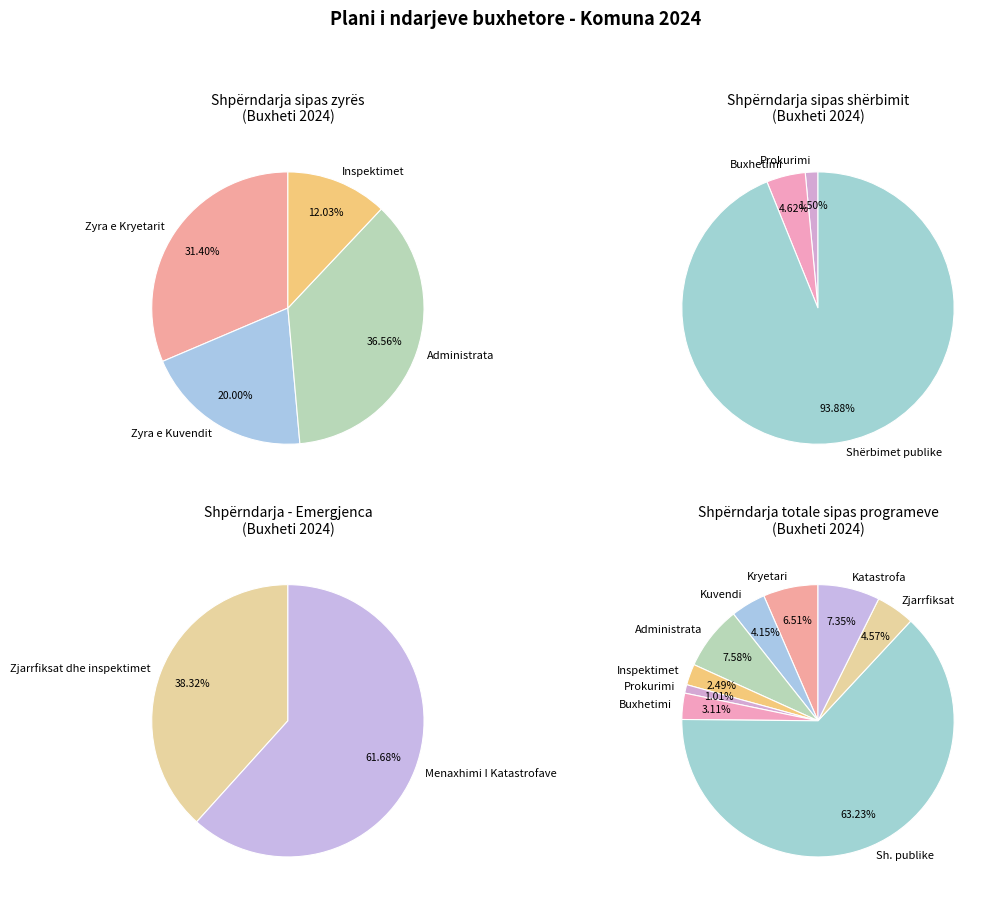

The Shërbimet publike, mbrojtja civile slice represents 63% of the pie. True or false?

True